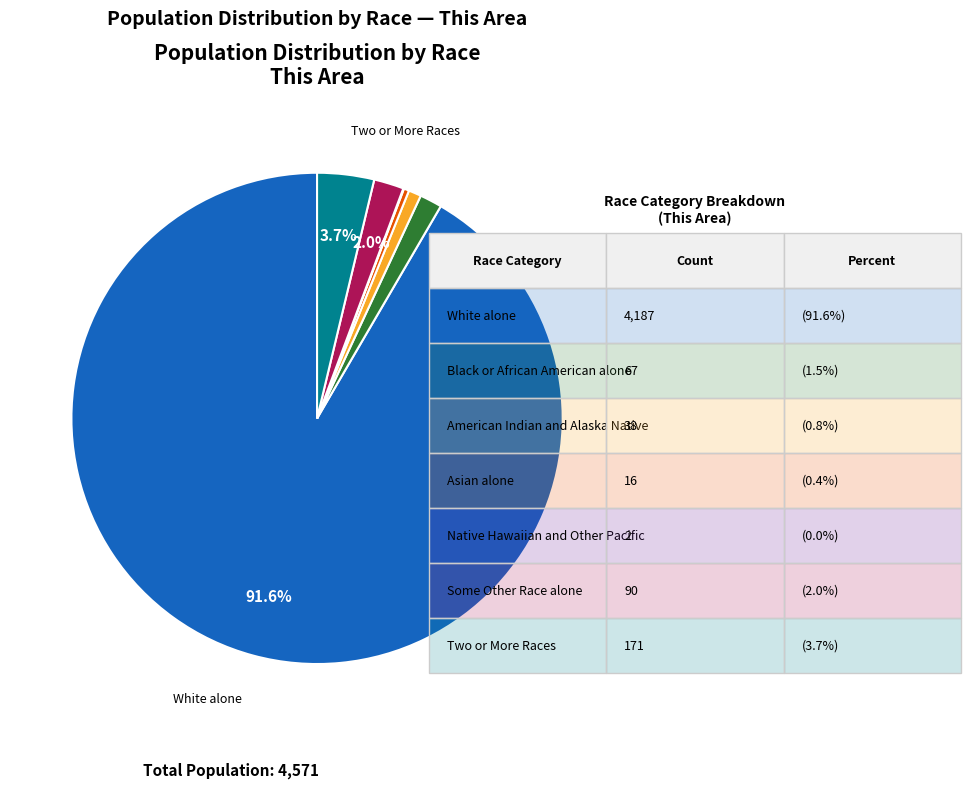

Does any single category account for the majority?

Yes